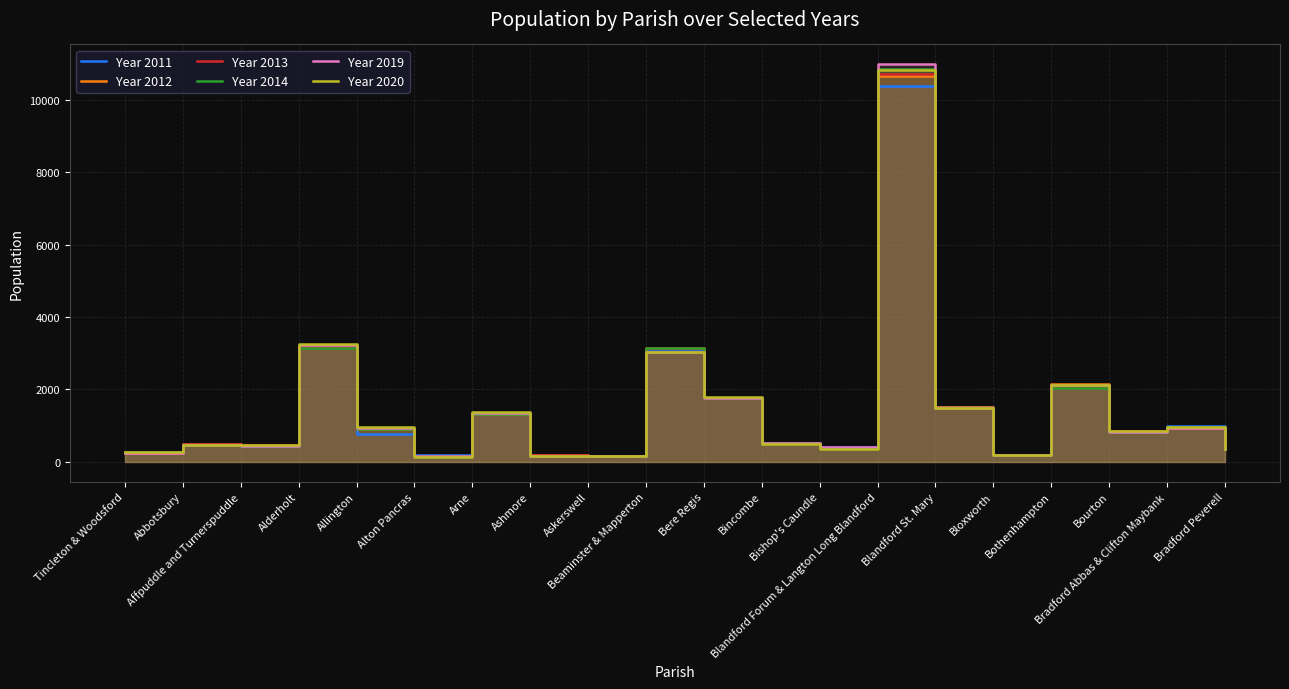

Reading left to right, extract all data points from this chart.

Year 2011: 235	484	437	3184	775	173	1308	191	154	3131	1757	518	403	10382	1518	198	2132	831	982	373
Year 2012: 254	490	451	3190	903	161	1327	186	158	3146	1763	522	390	10660	1501	186	2136	841	944	370
Year 2013: 256	482	456	3166	943	157	1339	180	161	3155	1762	514	393	10730	1496	185	2104	859	954	377
Year 2014: 261	471	443	3154	903	151	1318	167	151	3158	1750	511	385	10866	1472	179	2051	833	956	365
Year 2019: 251	460	448	3233	934	148	1358	151	160	3043	1775	508	415	10992	1485	179	2112	835	945	363
Year 2020: 272	468	458	3262	953	133	1378	159	167	3046	1799	484	341	10824	1496	188	2128	852	961	364